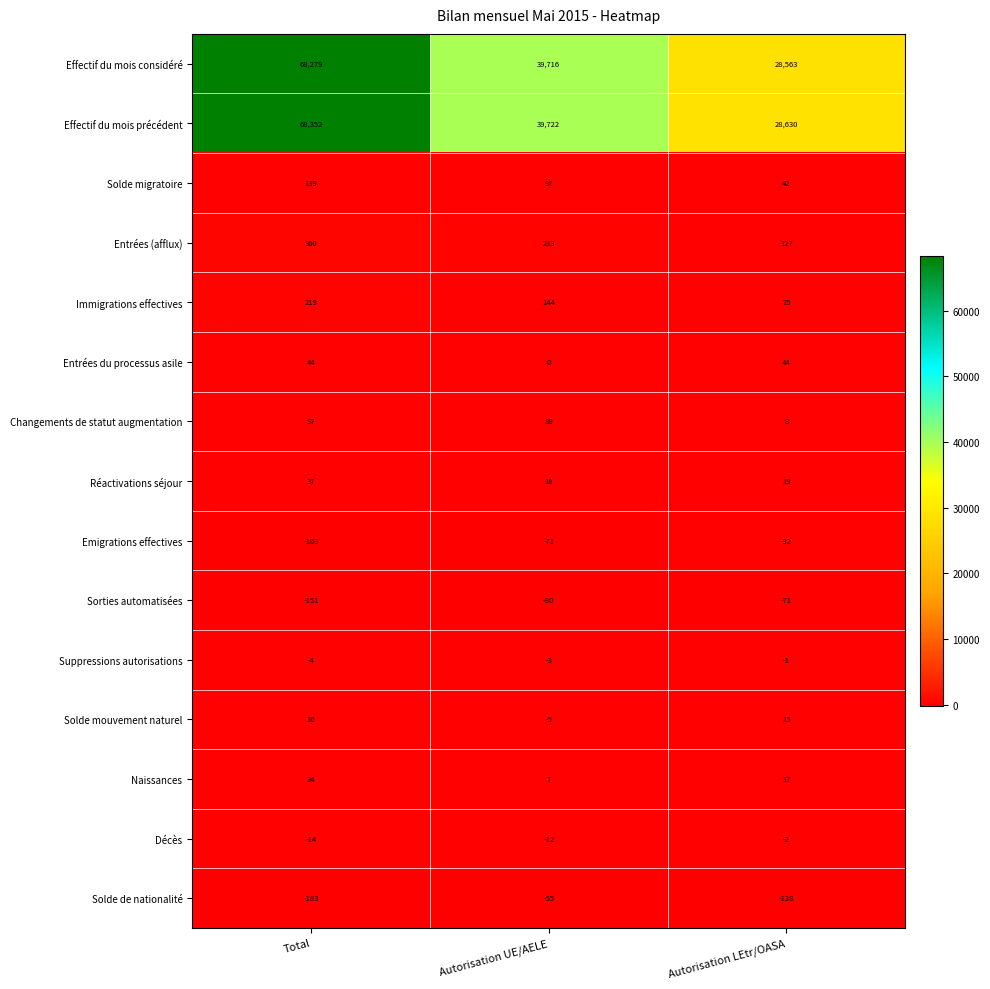

How many distinct data groups are displayed?

15